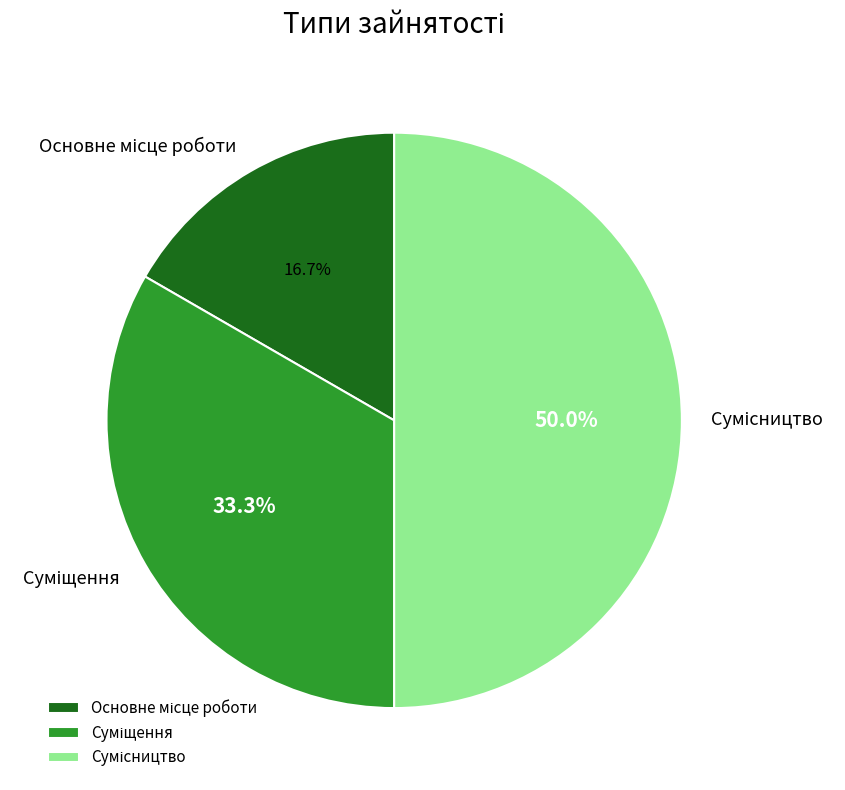

Count the number of slices in the pie.

3